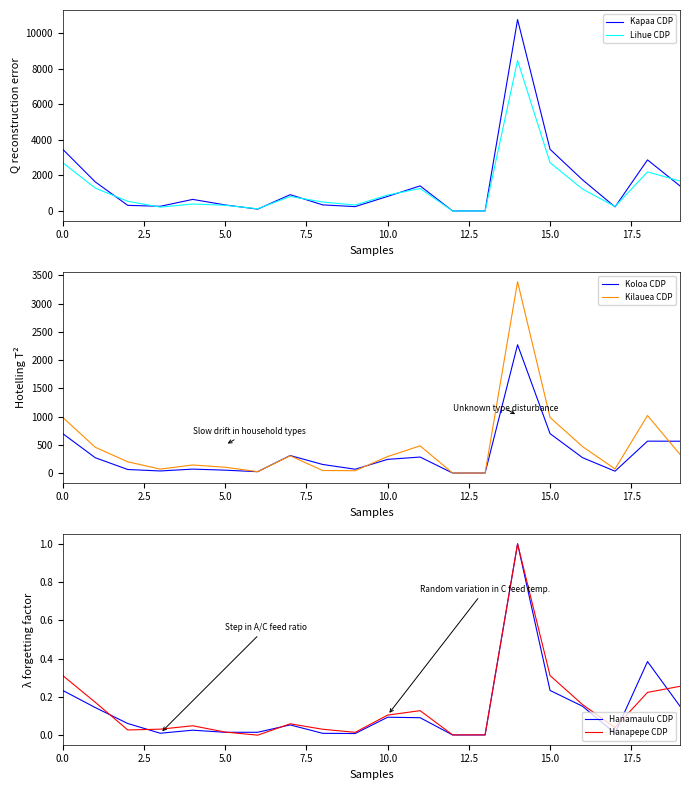

Count the number of data series in this chart.

6